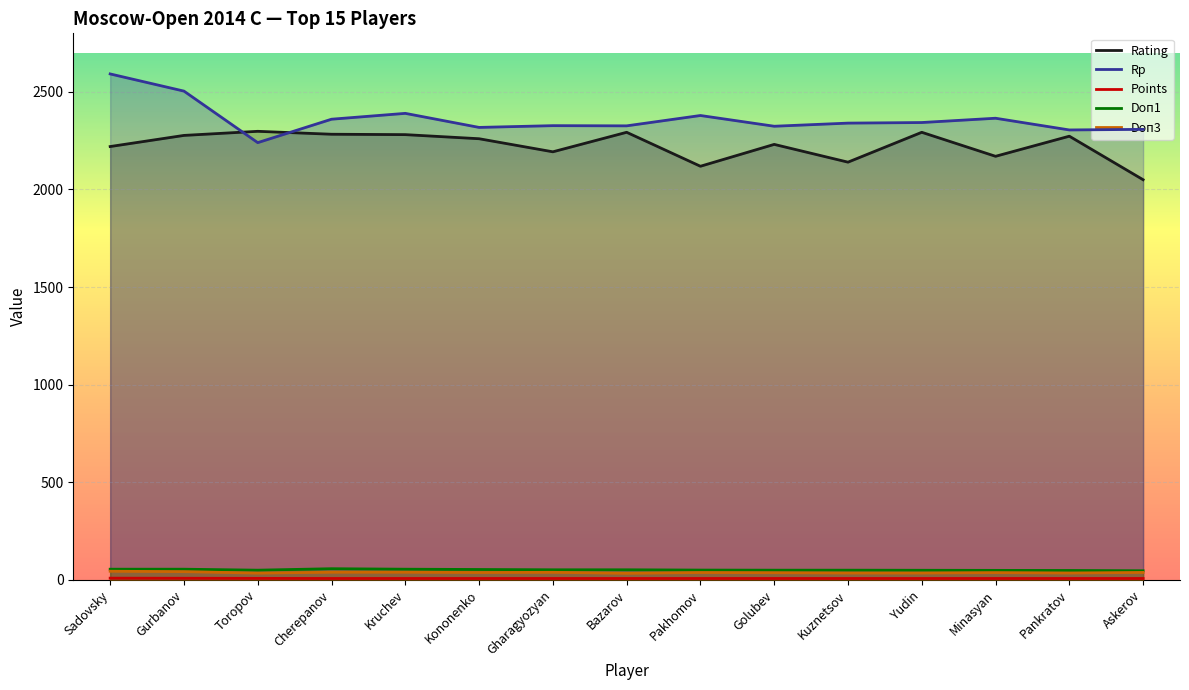

What is the value of the Doп3 point at the 3rd from the left?

34.5